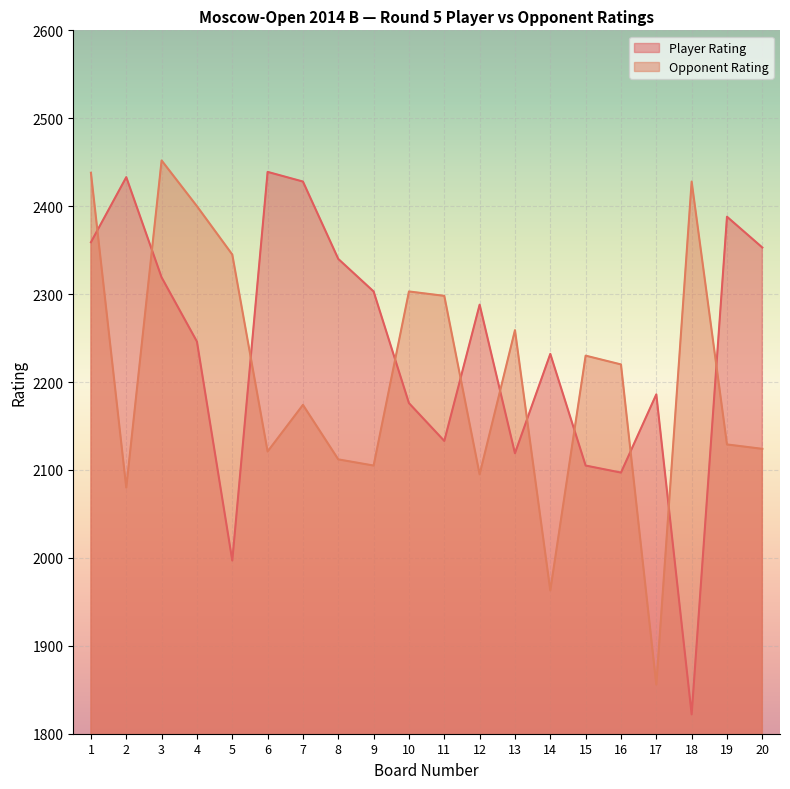

List the labels in order of Player Rating value, largest first.

6, 2, 7, 19, 1, 20, 8, 3, 9, 12, 4, 14, 17, 10, 11, 13, 15, 16, 5, 18